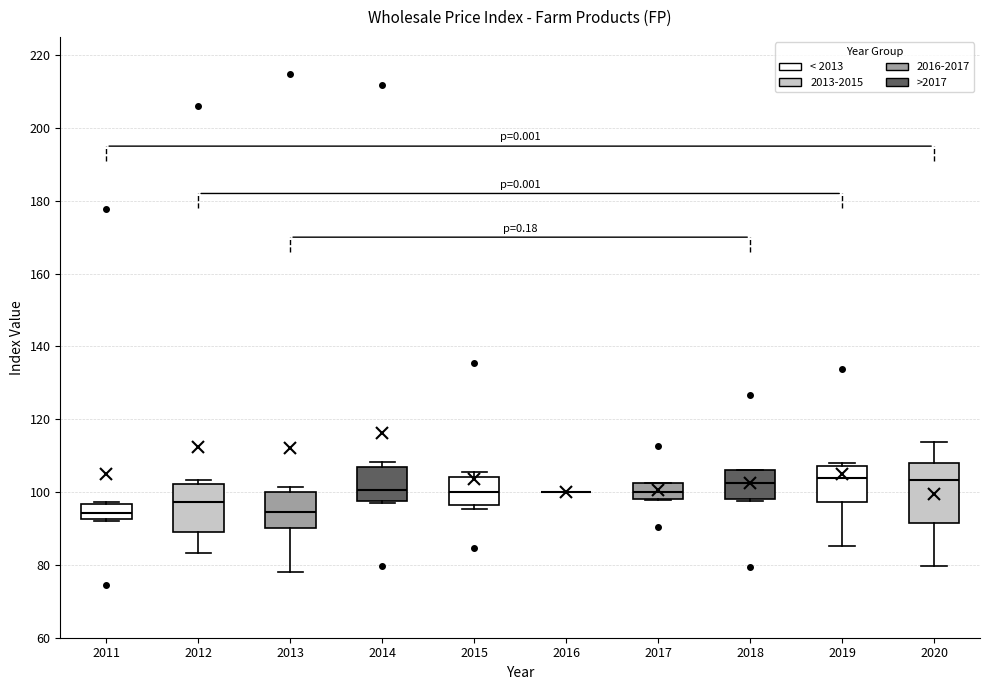

Where is the lower edge of the box at x = 2011 on the y-axis? The values are not printed on the chart, so give them approximately, as read against the axis.

92